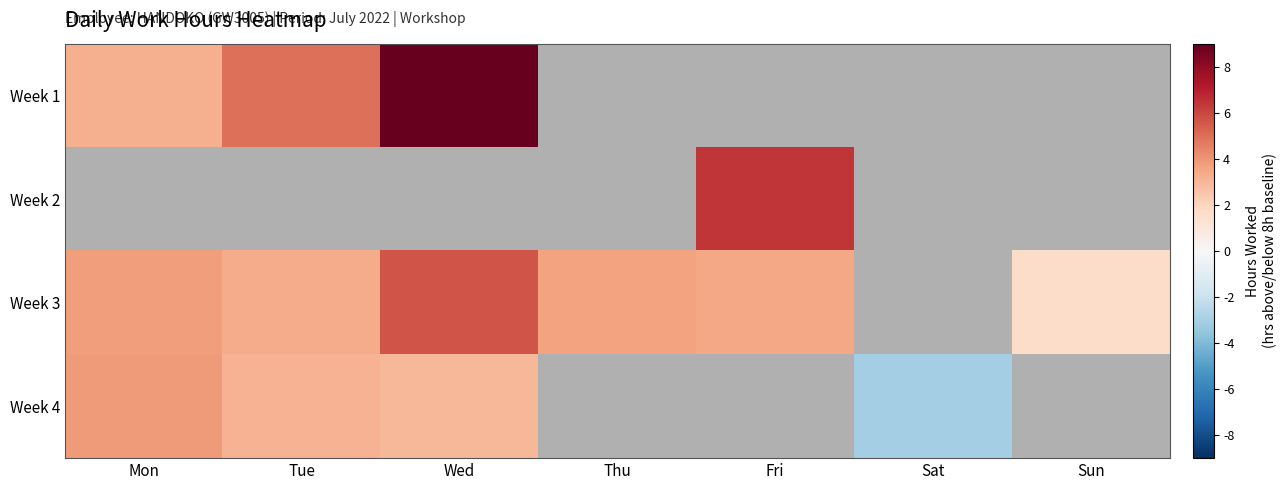

Which series has the widest spread of values?

Week 4